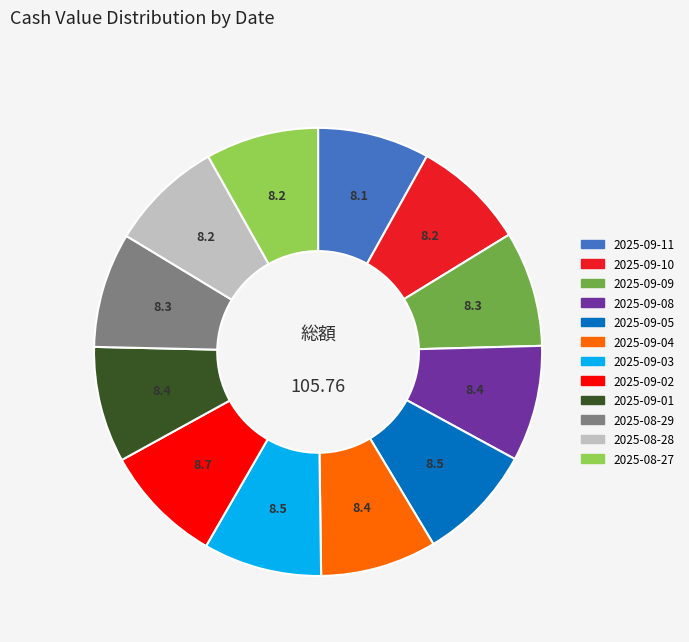

Count the number of slices in the pie.

12